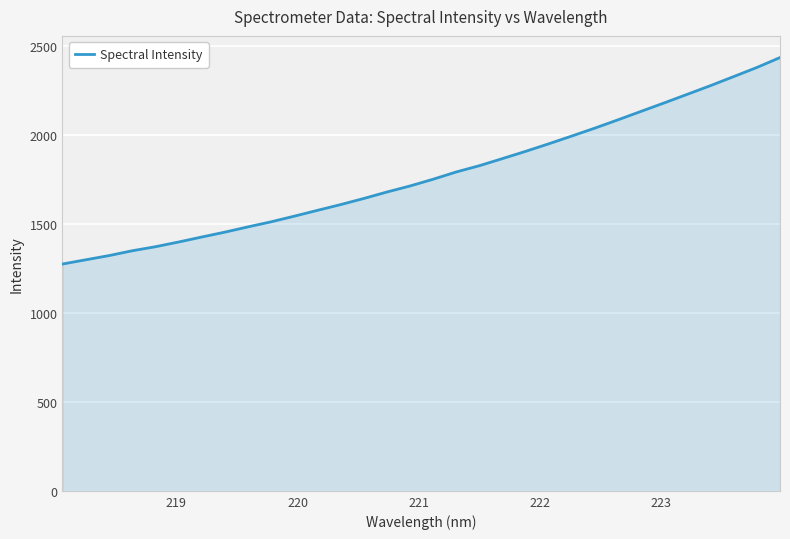

What is the smallest value displayed?

1275.1